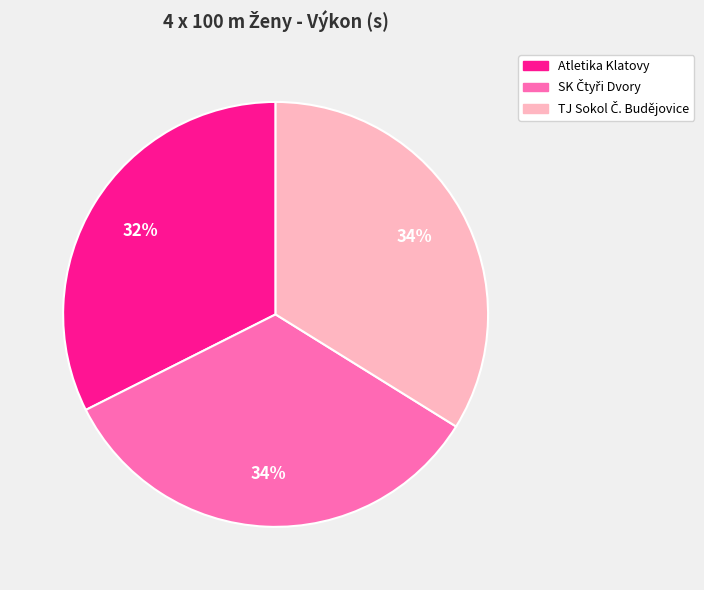

How many slices are in this pie chart?

3